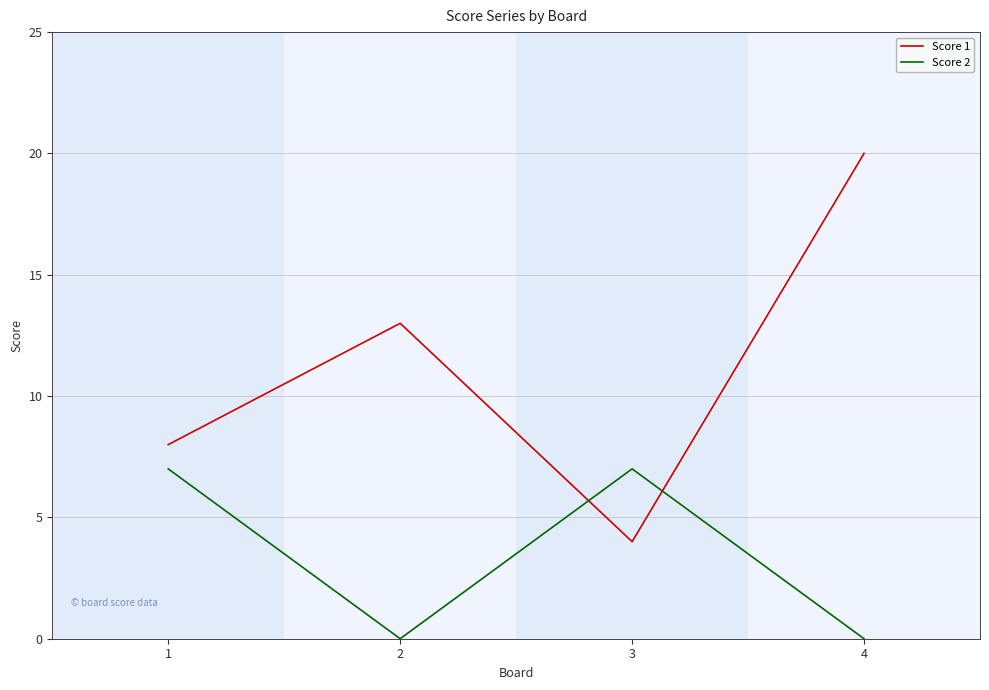

Which category has the highest value in the Score 1 series?

4